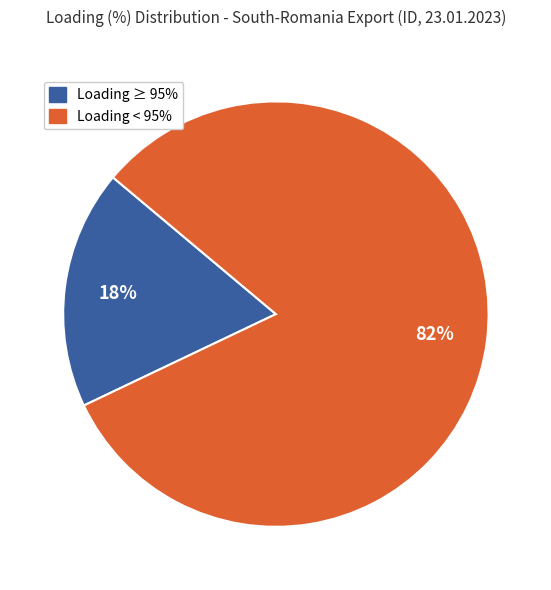

How many slices are in this pie chart?

2